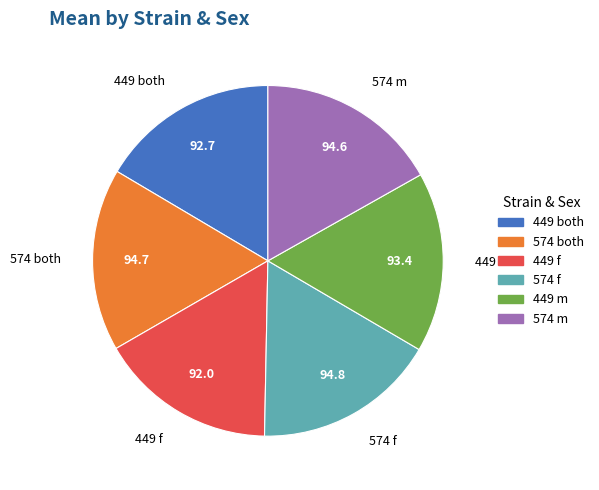

Combined, do 449 both and 449 m account for over 50%?

No